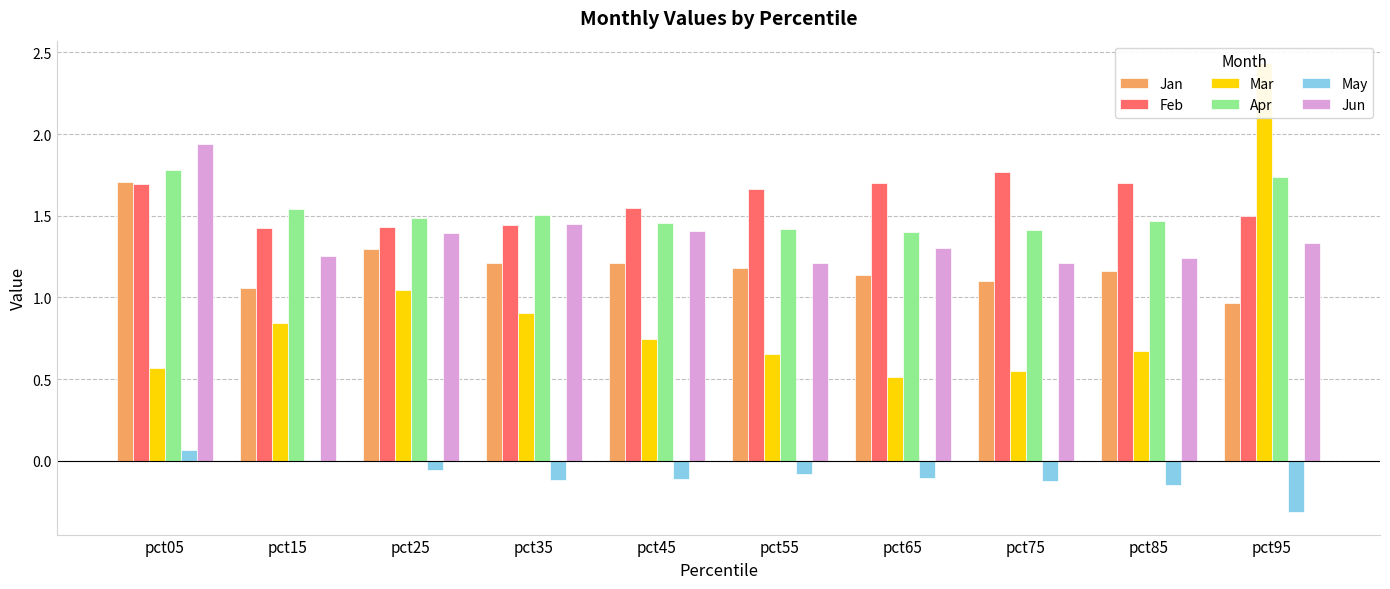

What is the difference between the Jun values at pct05 and pct75?

0.7